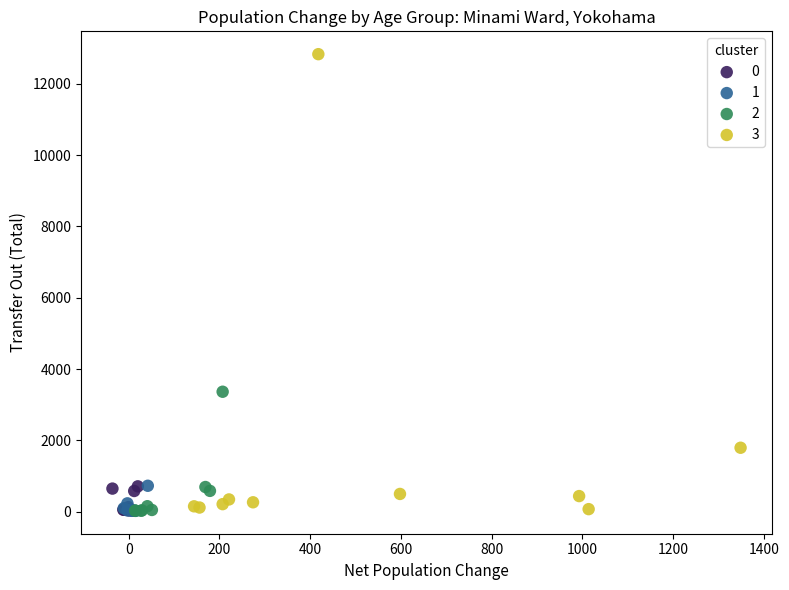

Which series contains the highest Y value?

3